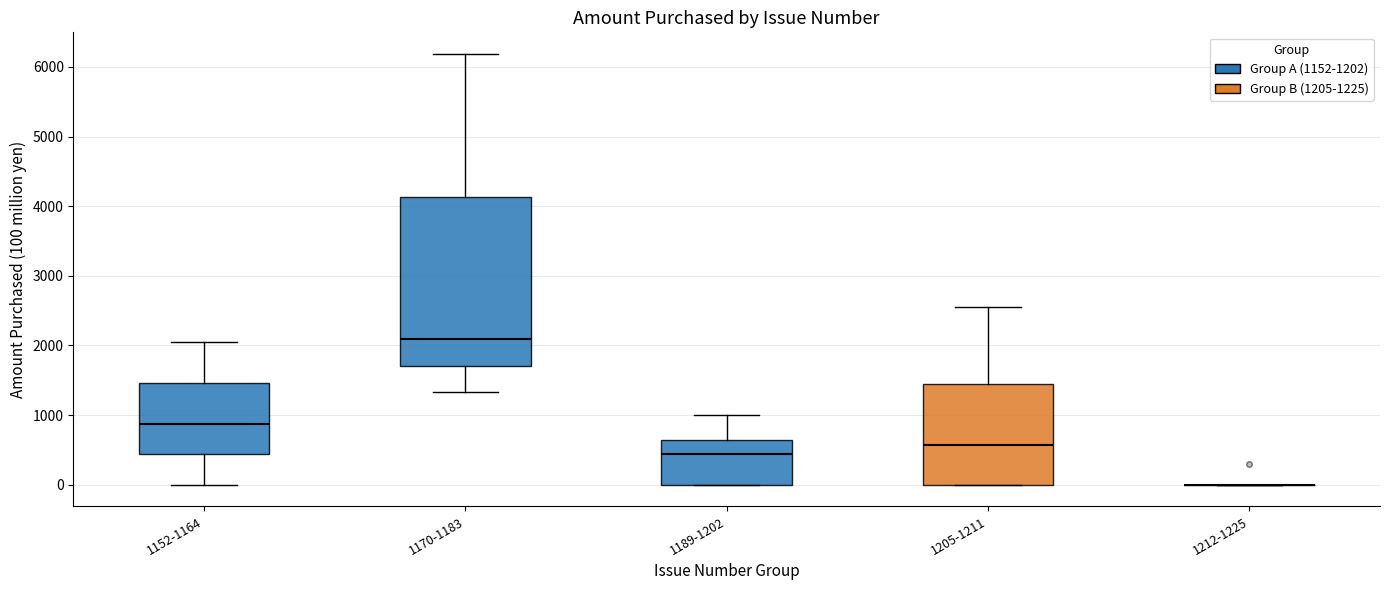

Comparing the boxes themselves (not the whiskers), which one is the tallest?

1170-1183